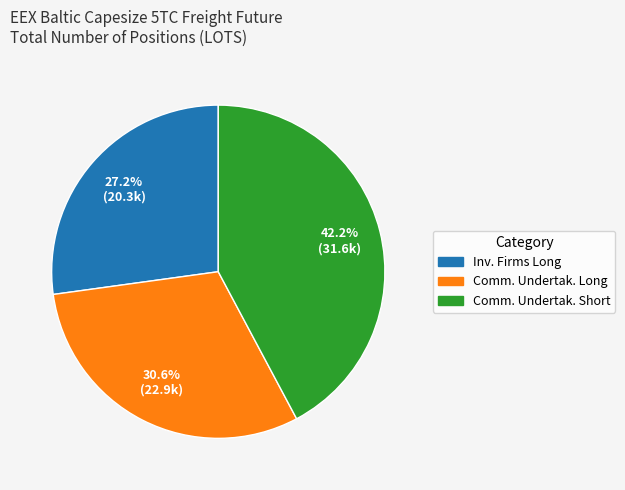

Is there a majority slice in this chart?

No